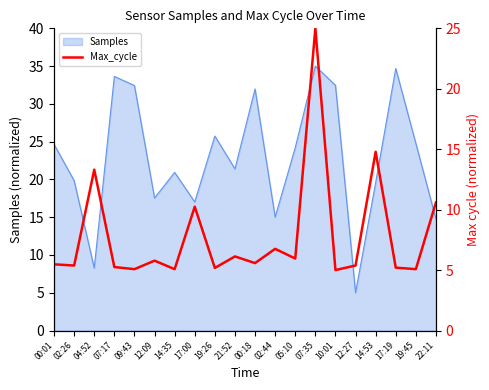

Reading right to left, transcribe all the data shown in this chart.

10.6	5.1	5.2	14.8	5.4	5.0	25.0	6.0	6.8	5.6	6.1	5.2	10.2	5.1	5.8	5.1	5.3	13.3	5.4	5.5